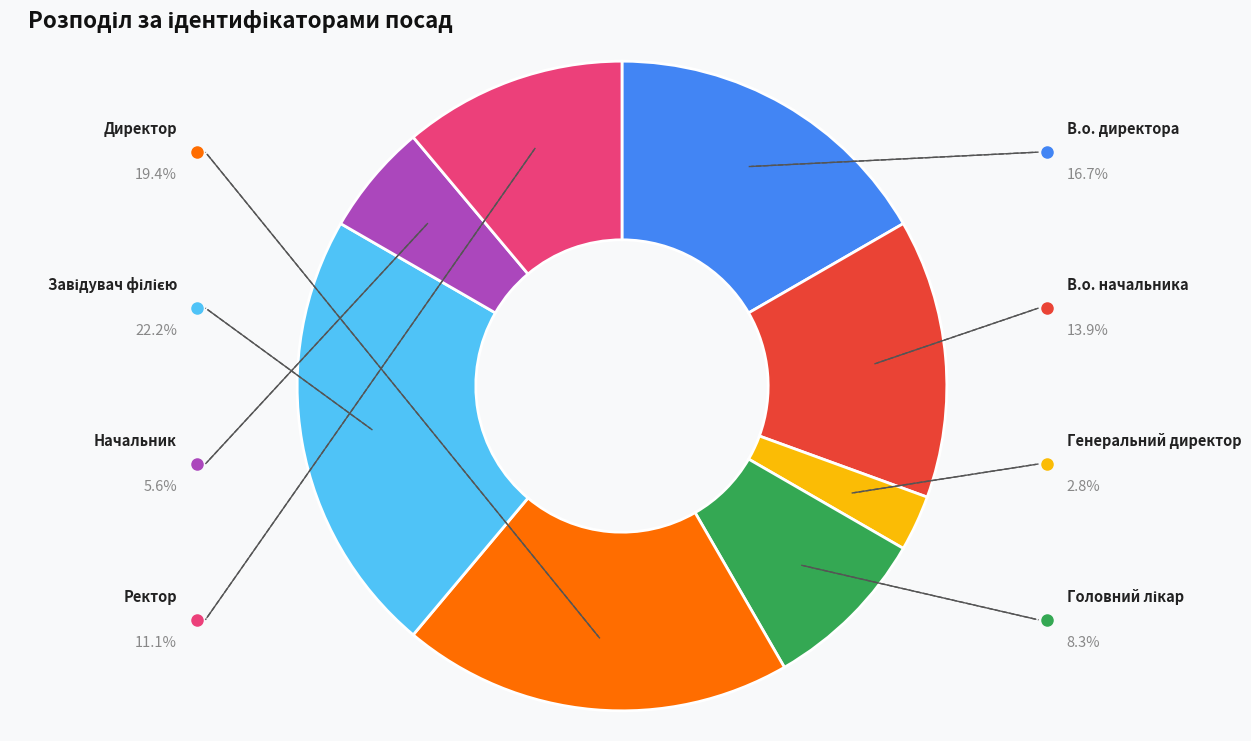

Does any single category account for the majority?

No